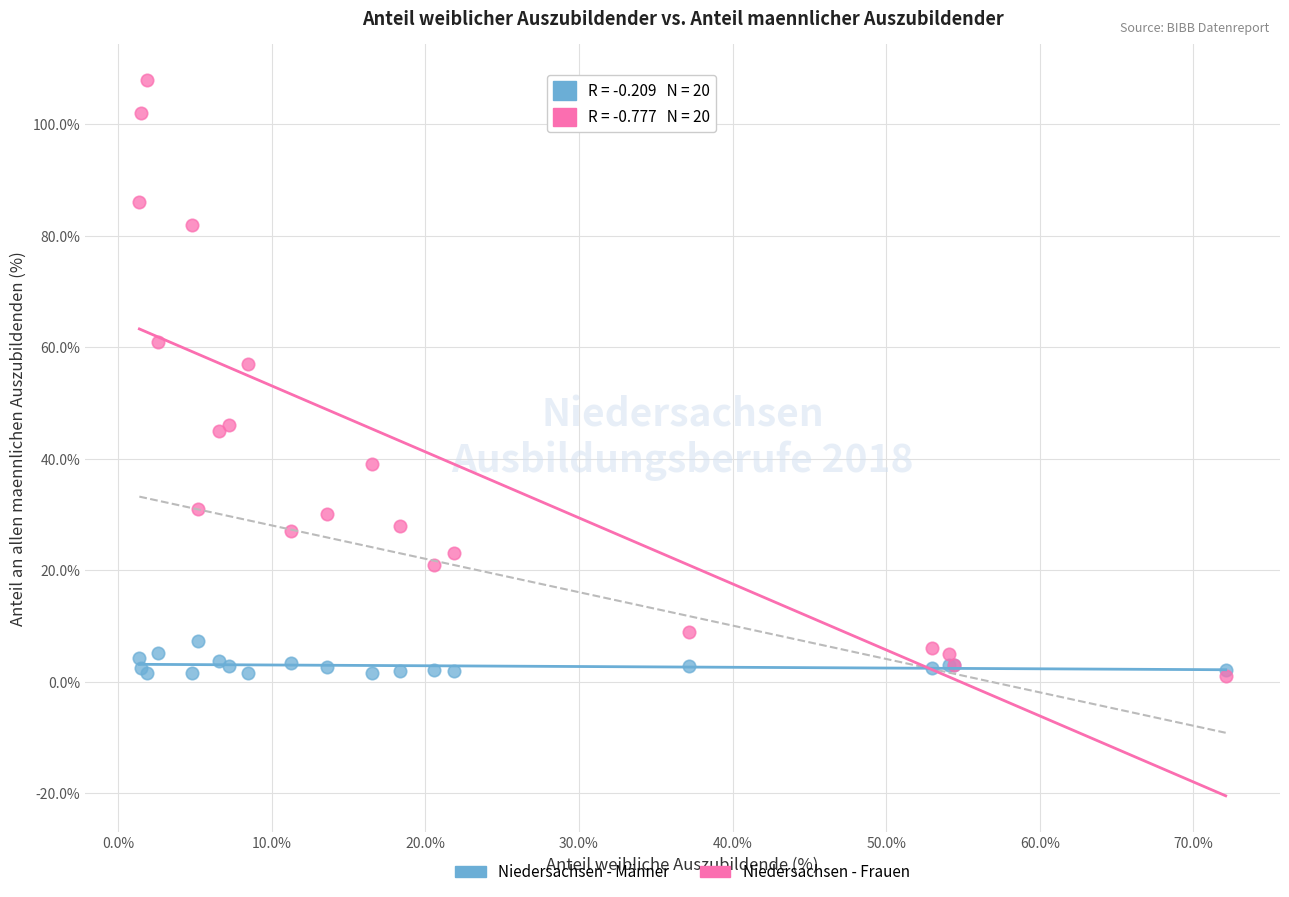

Across all series, what Y value is closest to 54?

57.0